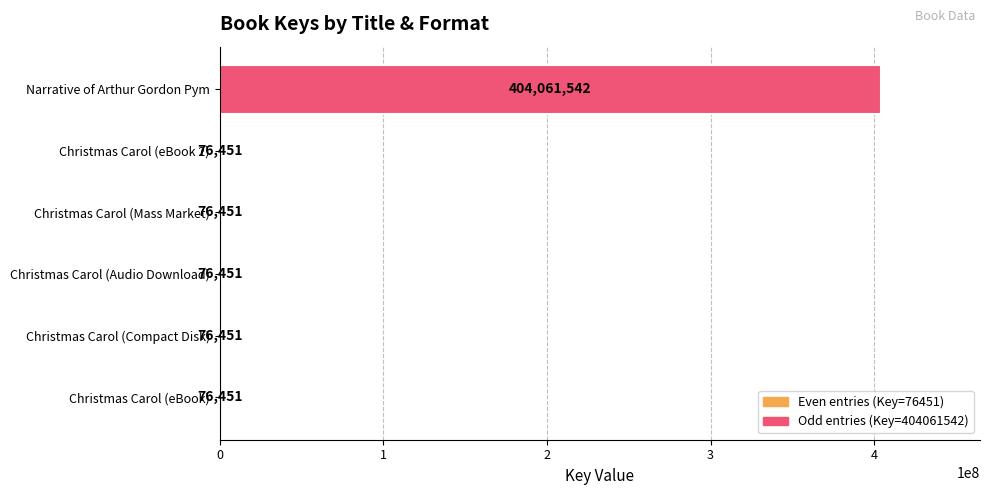

Read the value at Narrative of Arthur Gordon Pym.

404061542